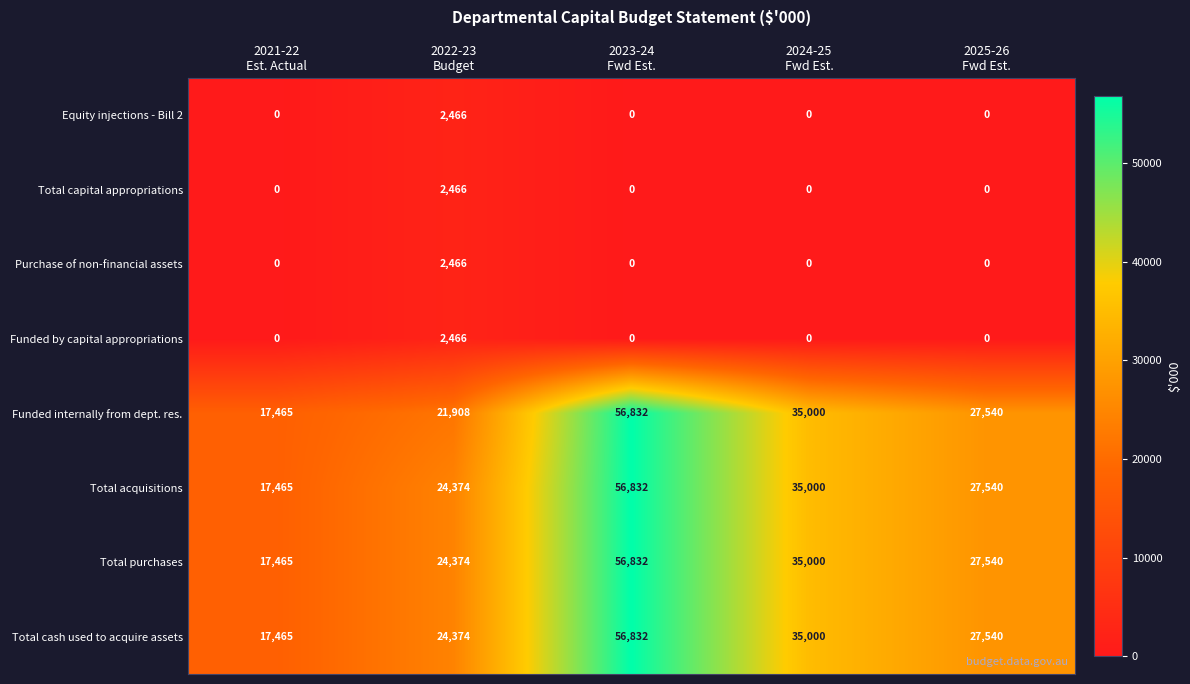

What is the highest value of the Total cash used to acquire assets series?

56832